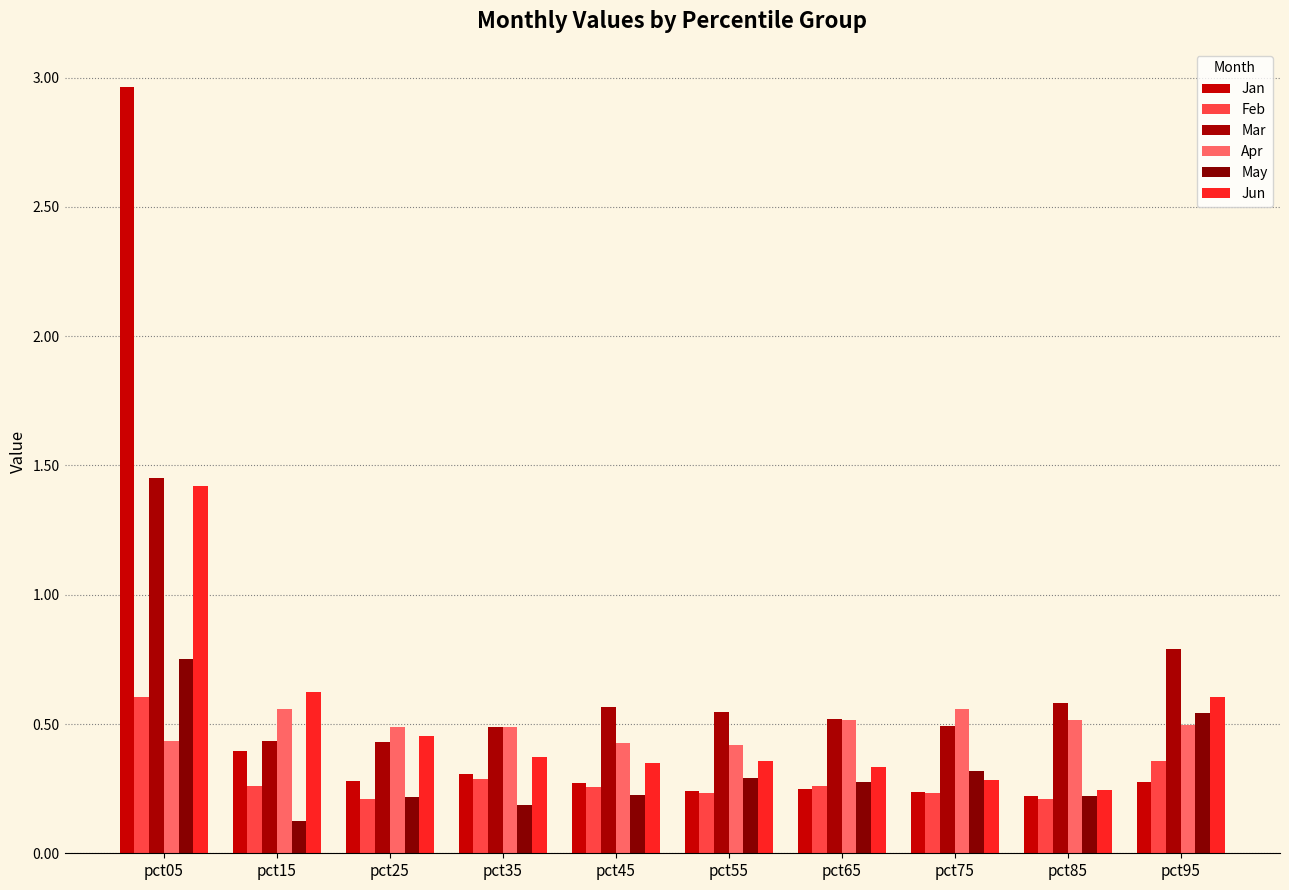

Which has a higher value, pct85 or pct65?

pct65